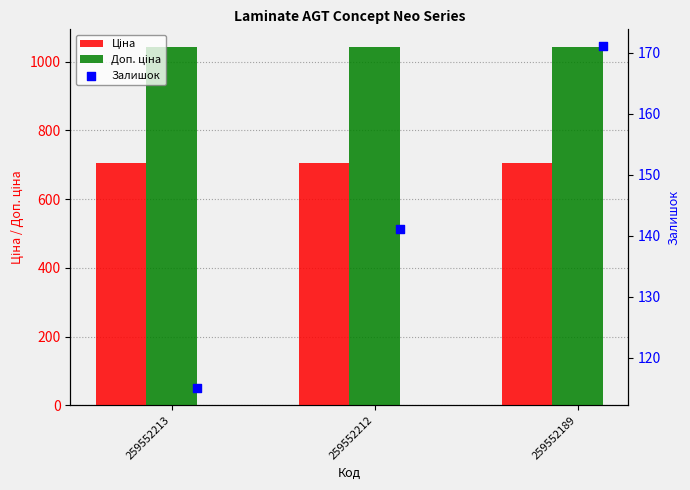

What are all the series names shown in the legend?

Ціна, Доп. ціна, Залишок